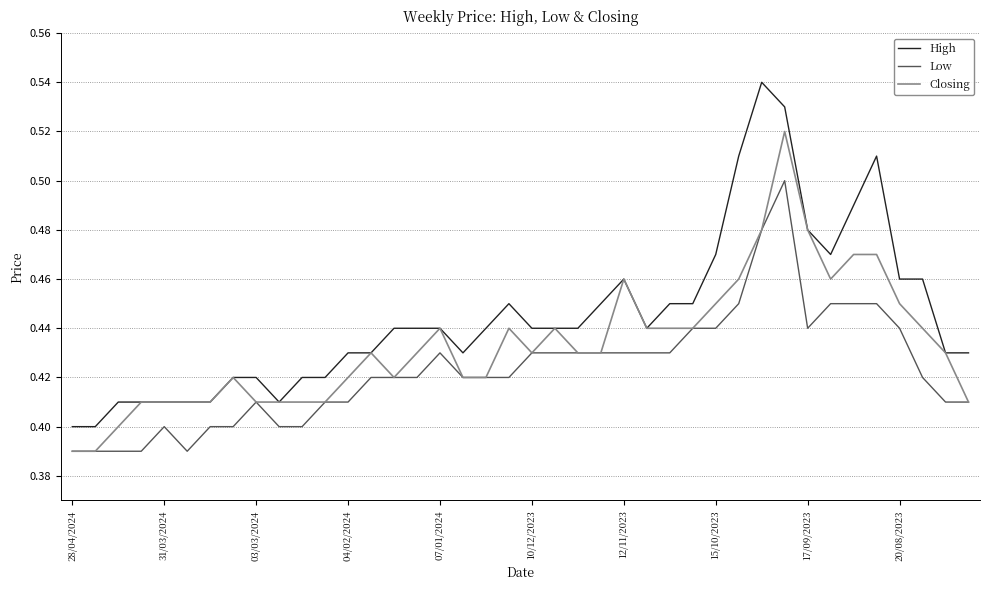

True or false: High and Low intersect in this chart.

False